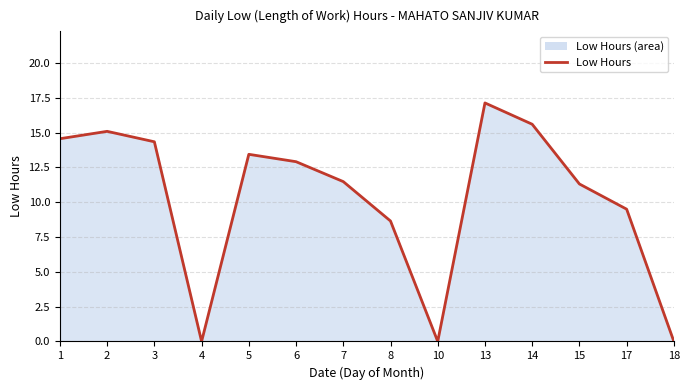

At which label does the data first exceed 12?

1